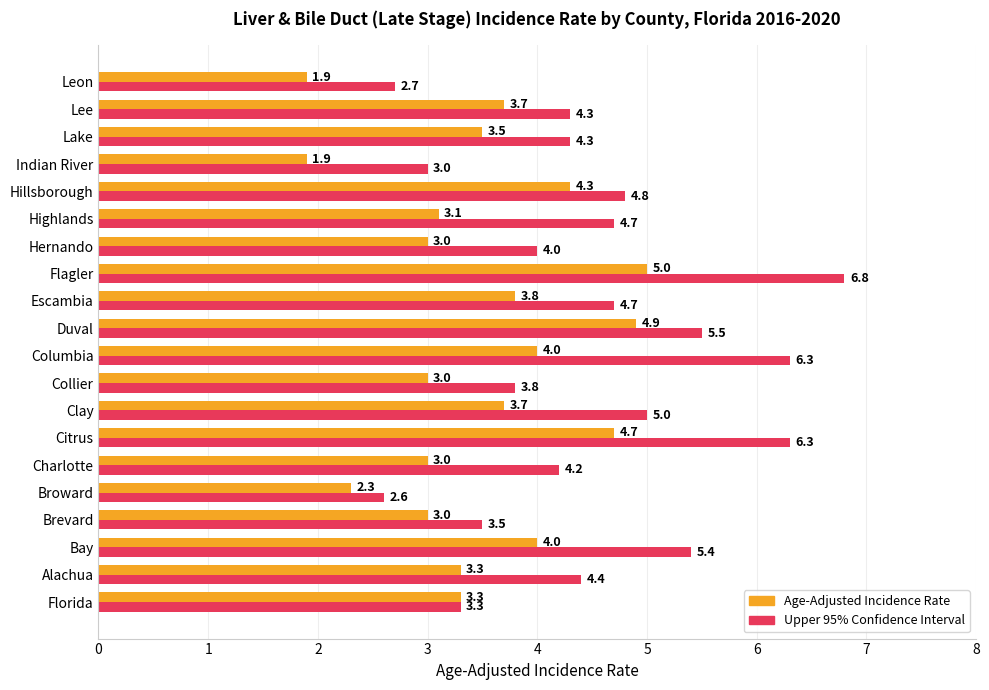

Which series has the largest total across all categories?

Upper 95% Confidence Interval